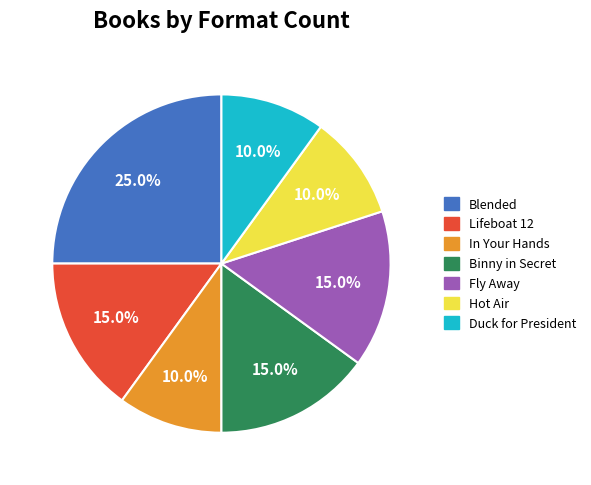

The Hot Air slice represents 10% of the pie. True or false?

True